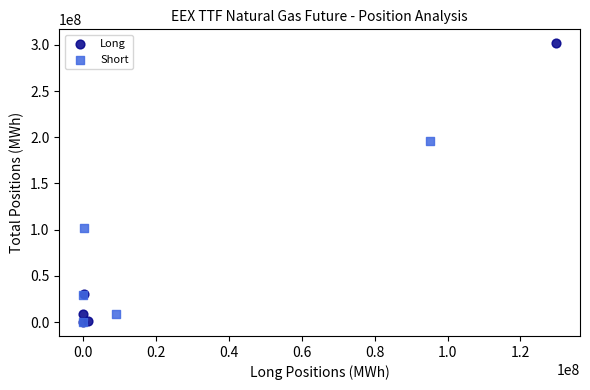

Which series reaches the maximum Y coordinate?

Long